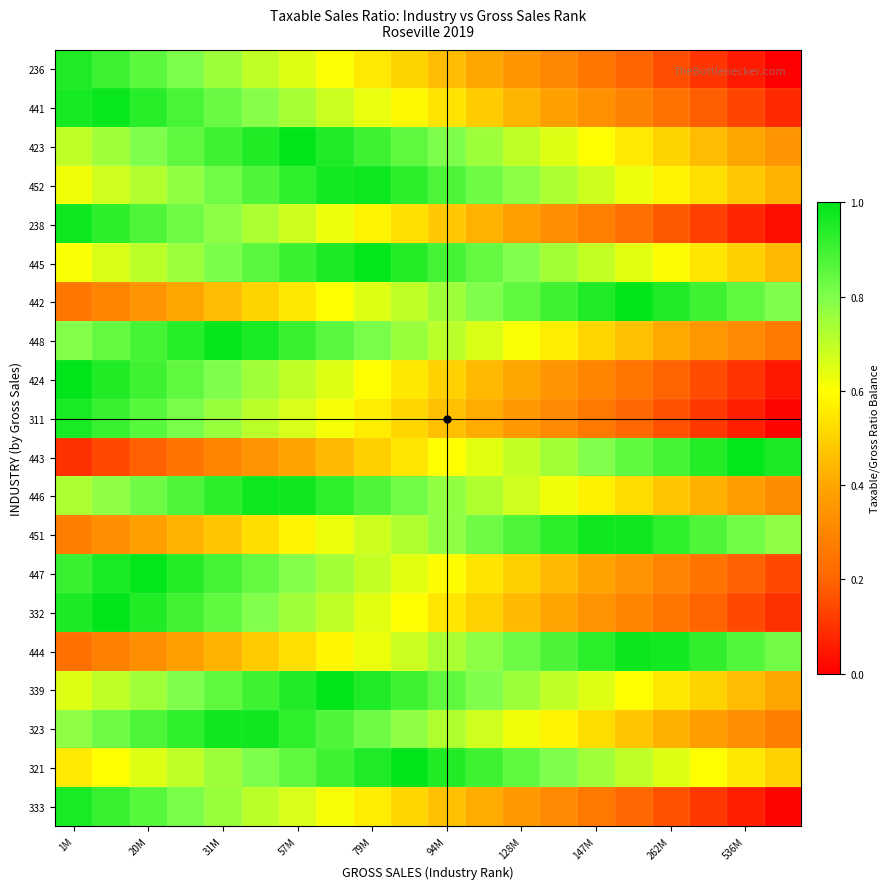

Reading left to right, what are all the values shown in this chart?

333: 1.0	0.9	0.9	0.8	0.8	0.7	0.7	0.6	0.6	0.5	0.5	0.4	0.4	0.3	0.3	0.2	0.2	0.1	0.1	0.0
321: 0.6	0.6	0.7	0.7	0.8	0.8	0.9	0.9	1.0	1.0	0.9	0.9	0.8	0.8	0.7	0.7	0.6	0.6	0.5	0.5
323: 0.8	0.8	0.9	0.9	1.0	1.0	0.9	0.9	0.8	0.8	0.7	0.7	0.6	0.6	0.5	0.5	0.4	0.4	0.3	0.3
339: 0.6	0.7	0.7	0.8	0.8	0.9	0.9	1.0	1.0	0.9	0.9	0.8	0.8	0.7	0.7	0.6	0.6	0.5	0.5	0.4
444: 0.2	0.3	0.3	0.4	0.4	0.5	0.5	0.6	0.6	0.7	0.7	0.8	0.8	0.9	0.9	1.0	1.0	0.9	0.9	0.8
332: 1.0	1.0	0.9	0.9	0.8	0.8	0.7	0.7	0.6	0.6	0.5	0.5	0.4	0.4	0.3	0.3	0.2	0.2	0.1	0.1
447: 0.9	1.0	1.0	0.9	0.9	0.8	0.8	0.7	0.7	0.6	0.6	0.5	0.5	0.4	0.4	0.3	0.3	0.2	0.2	0.1
451: 0.3	0.3	0.4	0.4	0.5	0.5	0.6	0.6	0.7	0.7	0.8	0.8	0.9	0.9	1.0	1.0	0.9	0.9	0.8	0.8
446: 0.7	0.8	0.8	0.9	0.9	1.0	1.0	0.9	0.9	0.8	0.8	0.7	0.7	0.6	0.6	0.5	0.5	0.4	0.4	0.3
443: 0.1	0.1	0.2	0.2	0.3	0.3	0.4	0.4	0.5	0.5	0.6	0.6	0.7	0.7	0.8	0.8	0.9	0.9	1.0	1.0
311: 1.0	0.9	0.9	0.8	0.8	0.7	0.7	0.6	0.6	0.5	0.5	0.4	0.4	0.3	0.3	0.2	0.2	0.1	0.1	0.0
424: 1.0	0.9	0.9	0.8	0.8	0.7	0.7	0.6	0.6	0.5	0.5	0.4	0.4	0.3	0.3	0.2	0.2	0.1	0.1	0.0
448: 0.8	0.8	0.9	0.9	1.0	1.0	0.9	0.9	0.8	0.8	0.7	0.7	0.6	0.6	0.5	0.5	0.4	0.4	0.3	0.3
442: 0.3	0.3	0.4	0.4	0.5	0.5	0.6	0.6	0.7	0.7	0.8	0.8	0.9	0.9	1.0	1.0	0.9	0.9	0.8	0.8
445: 0.6	0.7	0.7	0.8	0.8	0.9	0.9	1.0	1.0	0.9	0.9	0.8	0.8	0.7	0.7	0.6	0.6	0.5	0.5	0.4
238: 1.0	0.9	0.9	0.8	0.8	0.7	0.7	0.6	0.6	0.5	0.5	0.4	0.4	0.3	0.3	0.2	0.2	0.1	0.1	0.0
452: 0.6	0.7	0.7	0.8	0.8	0.9	0.9	1.0	1.0	0.9	0.9	0.8	0.8	0.7	0.7	0.6	0.6	0.5	0.5	0.4
423: 0.7	0.7	0.8	0.8	0.9	0.9	1.0	1.0	0.9	0.9	0.8	0.8	0.7	0.7	0.6	0.6	0.5	0.5	0.4	0.4
441: 1.0	1.0	0.9	0.9	0.8	0.8	0.7	0.7	0.6	0.6	0.5	0.5	0.4	0.4	0.3	0.3	0.2	0.2	0.1	0.1
236: 1.0	0.9	0.9	0.8	0.8	0.7	0.7	0.6	0.6	0.5	0.5	0.4	0.4	0.3	0.3	0.2	0.2	0.1	0.1	0.0